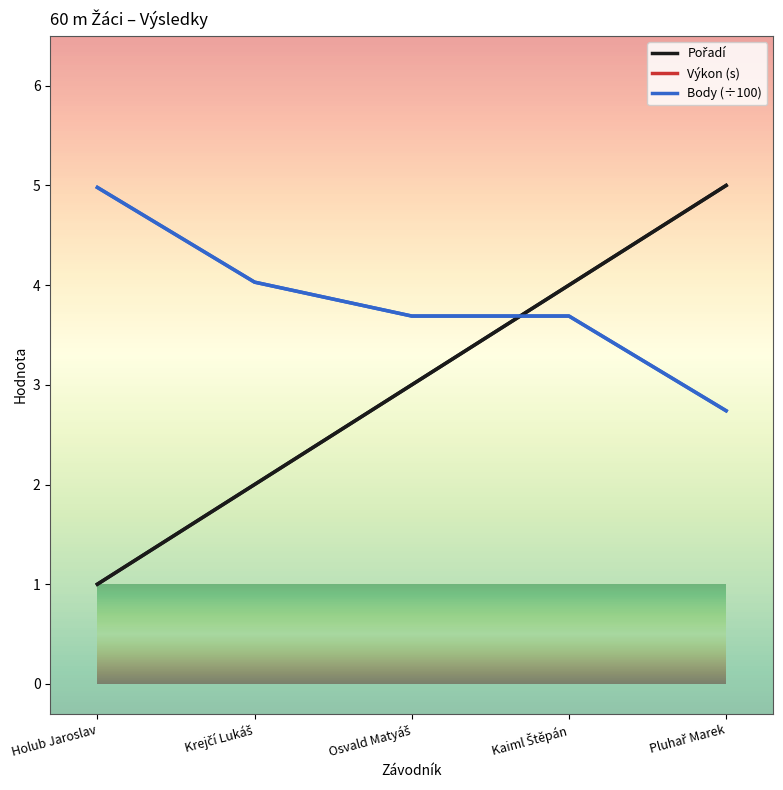

What is the label of the 4th point from the left?

Kaiml Štěpán